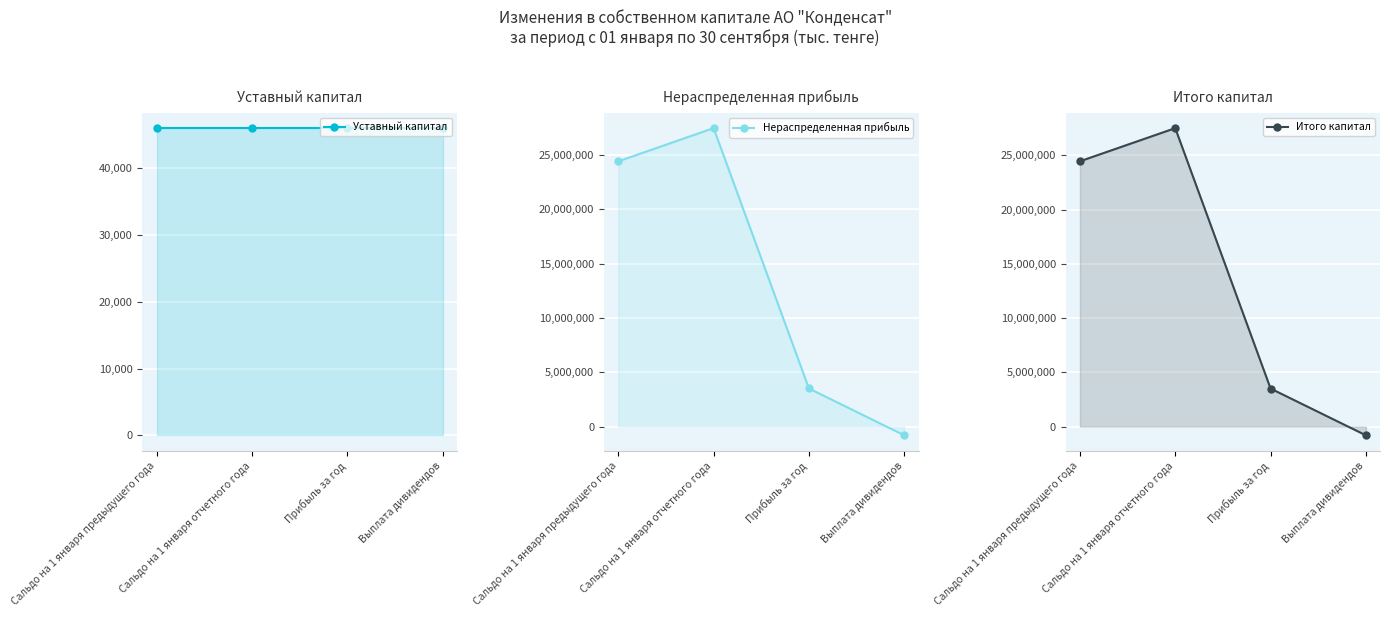

What is the sum of the Уставный капитал values at Сальдо на 1 января отчетного года and Прибыль за год?

92000